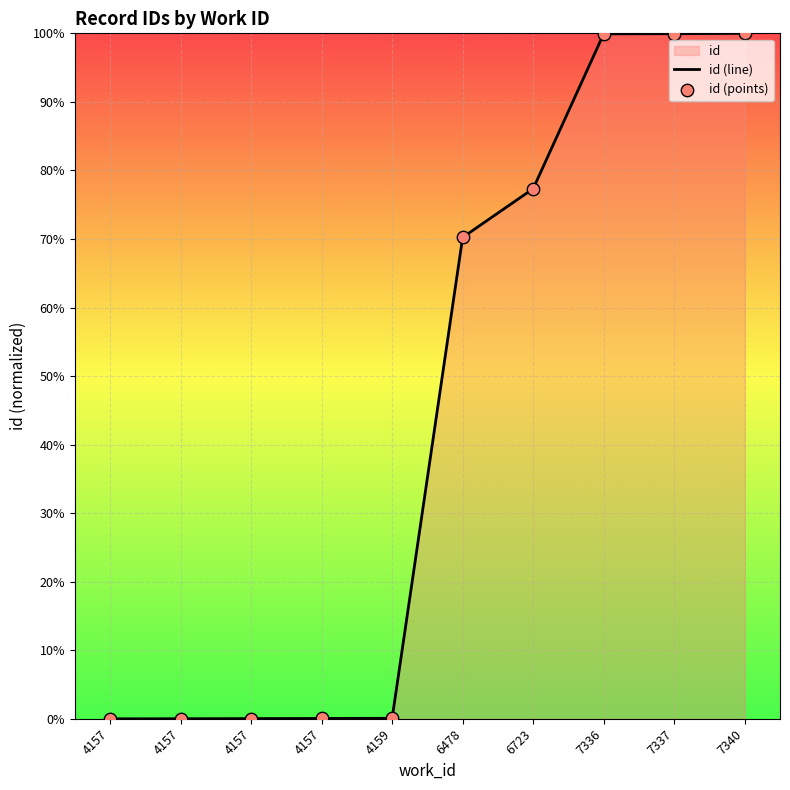

Which series has the largest Y range (max minus min)?

id (line)